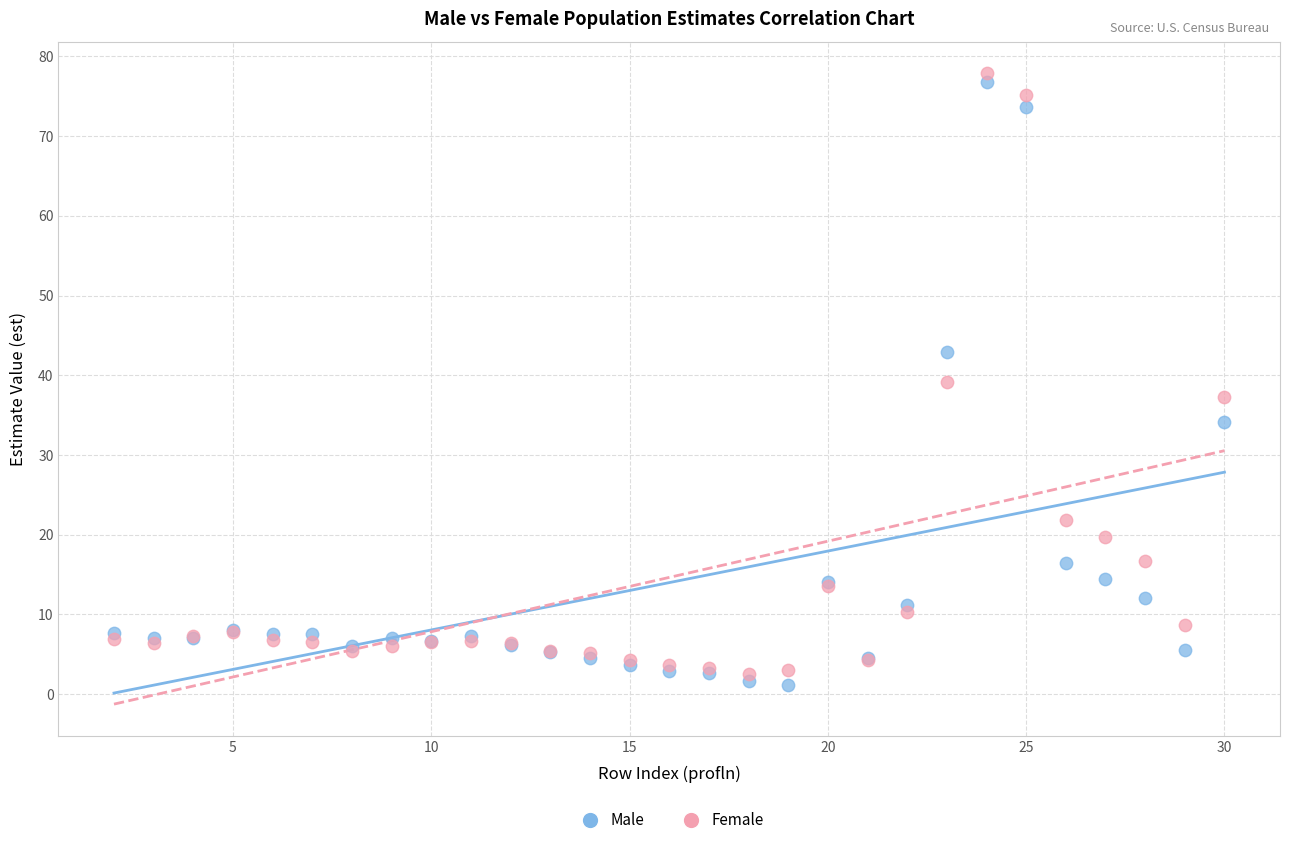

In the Female series, what Y value is closest to 40?

39.1